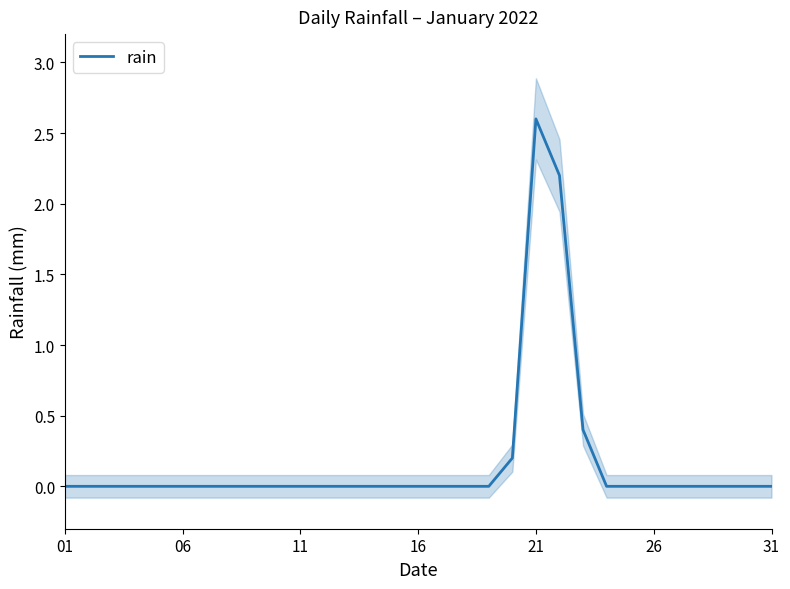

Between 22 and 18, which is larger?

22